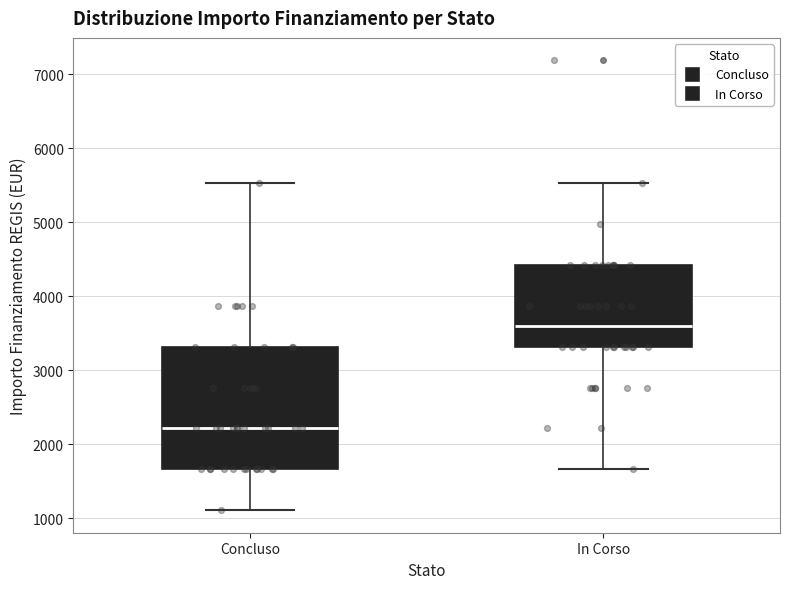

Comparing the boxes themselves (not the whiskers), which one is the tallest?

Concluso